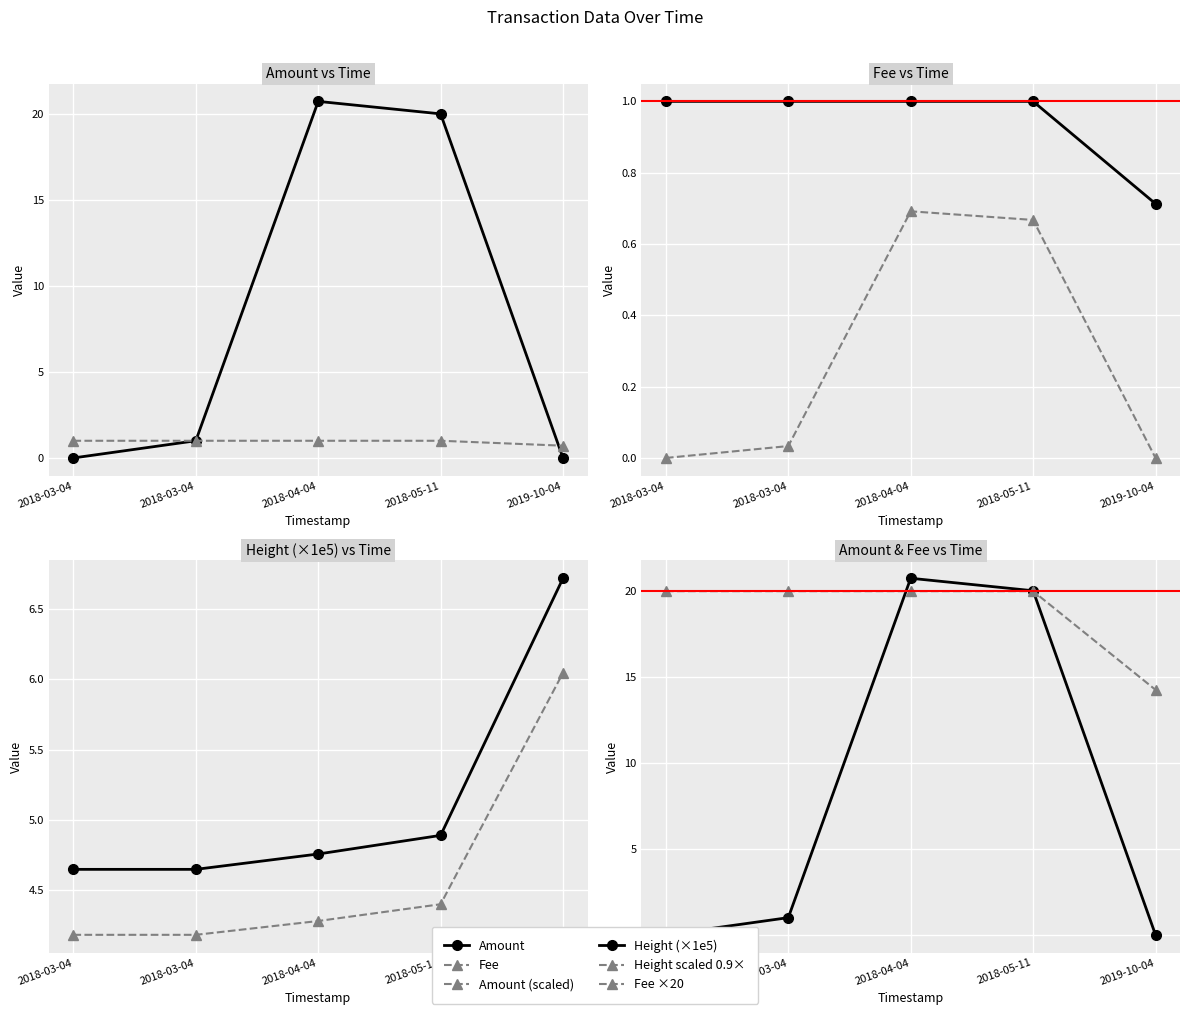

Which series changed the most between 2018-04-04 and 2018-05-11?

Amount